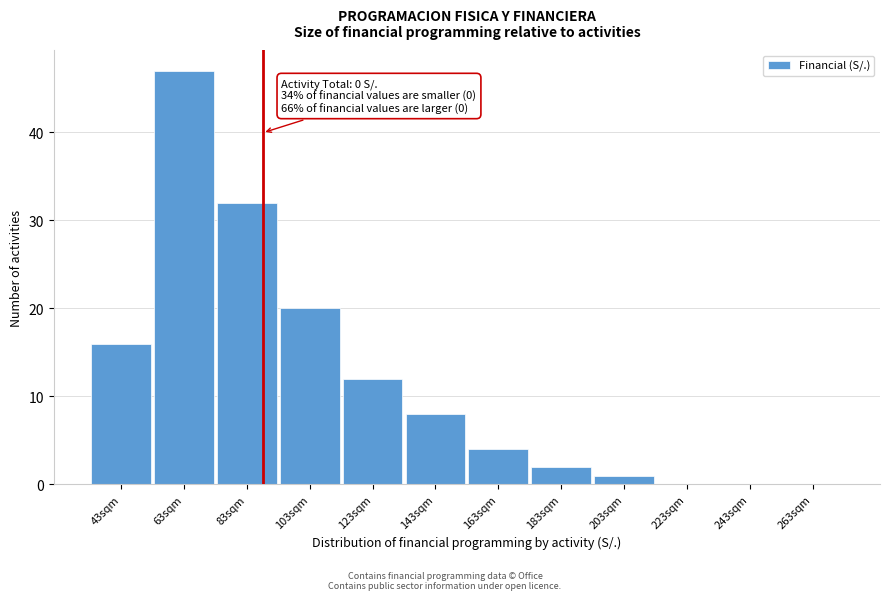

Reading right to left, what are all the values shown in this chart?

263sqm=0	243sqm=0	223sqm=0	203sqm=1	183sqm=2	163sqm=4	143sqm=8	123sqm=12	103sqm=20	83sqm=32	63sqm=47	43sqm=16